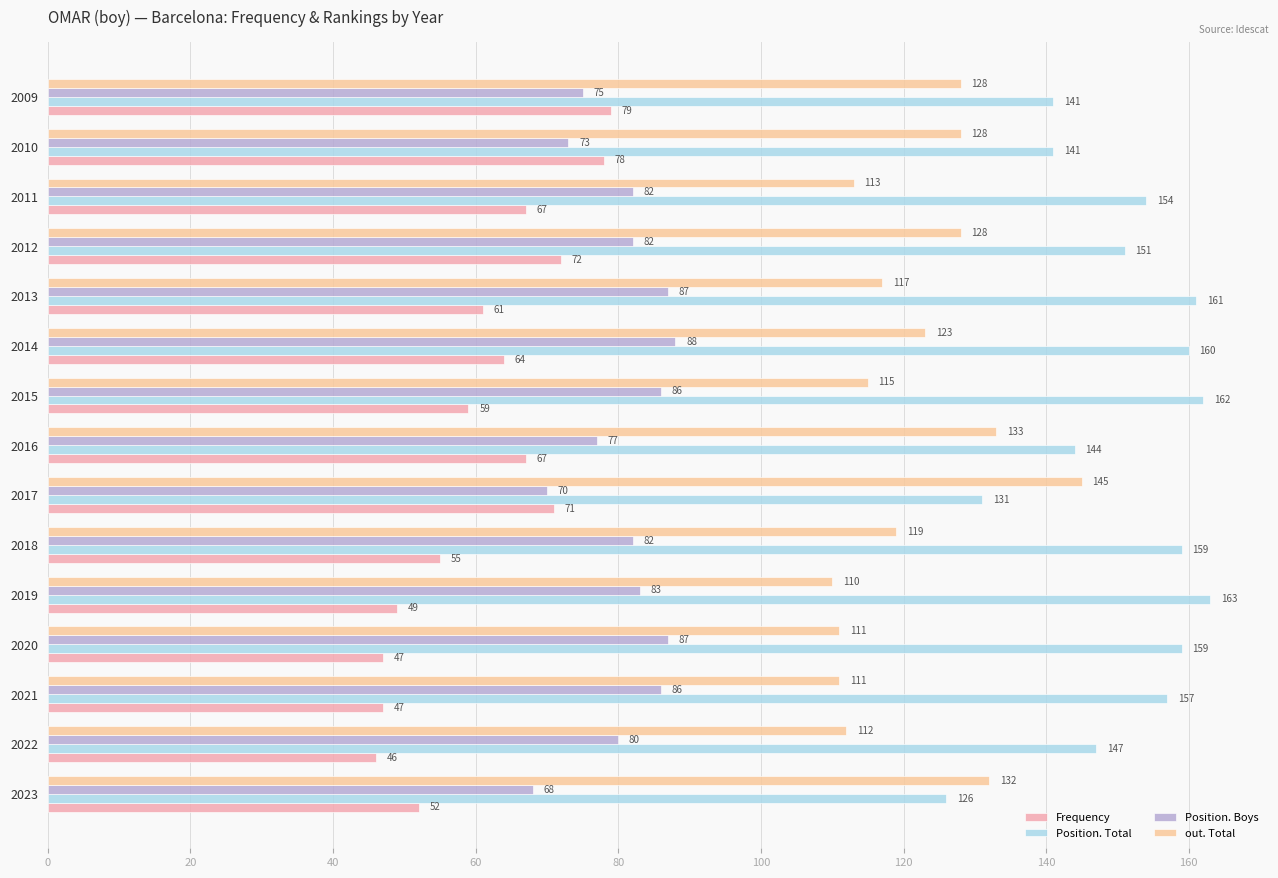

At which category is the sum across all series the highest?

2014